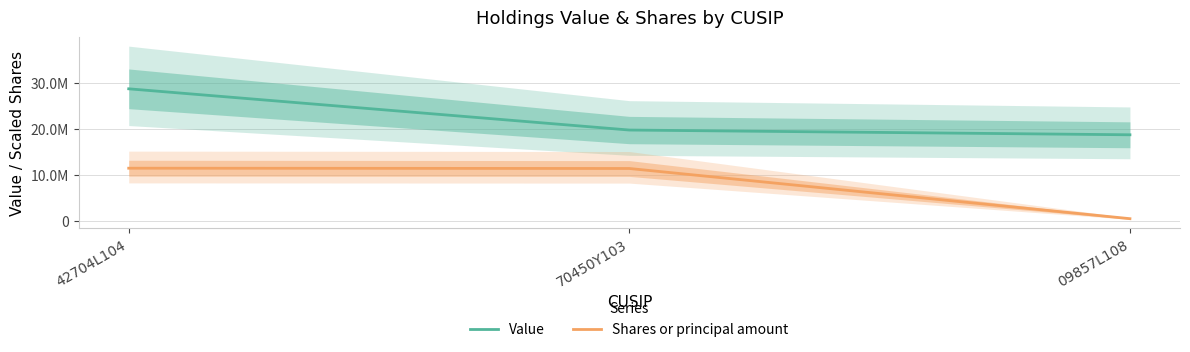

The value of Value at 09857L108 is 18788000.0. True or false?

True